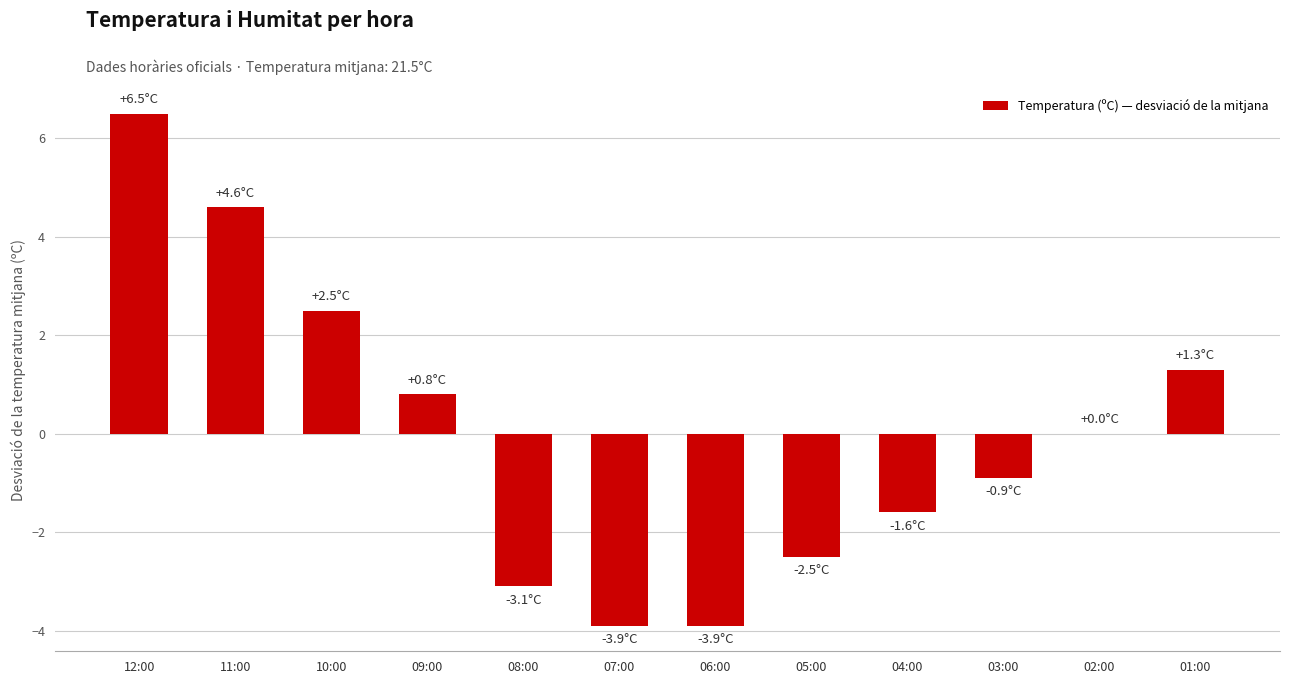

What is the change in value from 10:00 to 08:00?

-5.6